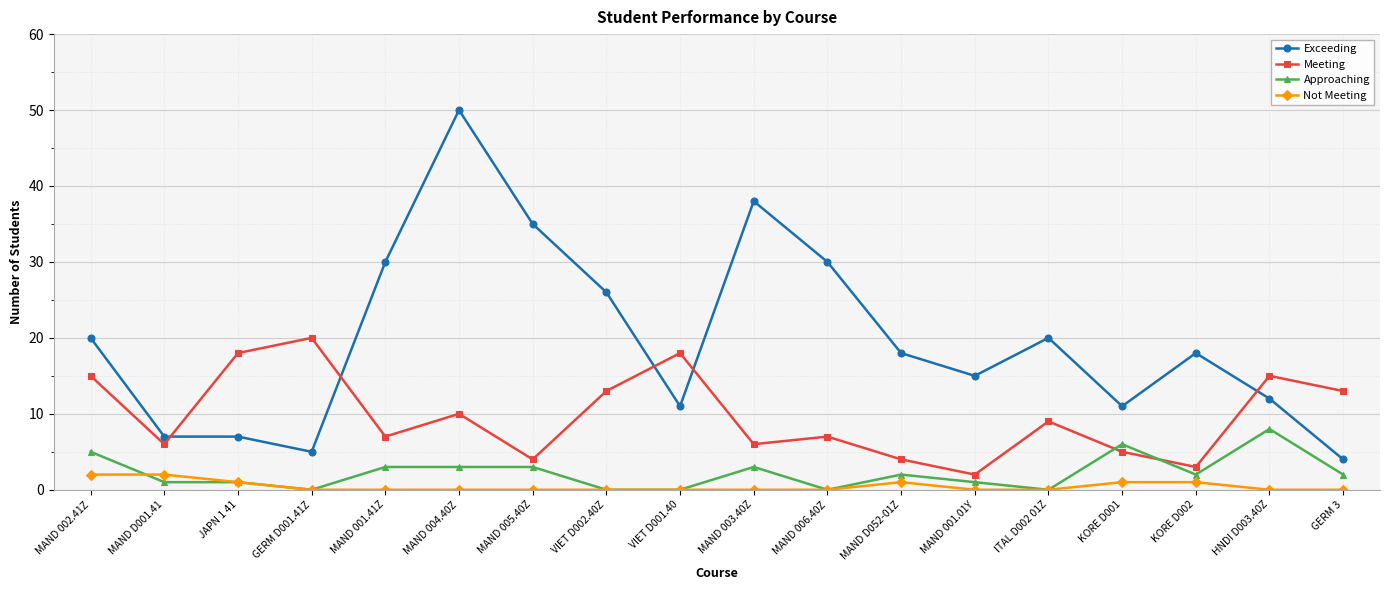

What are all the series names shown in the legend?

Exceeding, Meeting, Approaching, Not Meeting